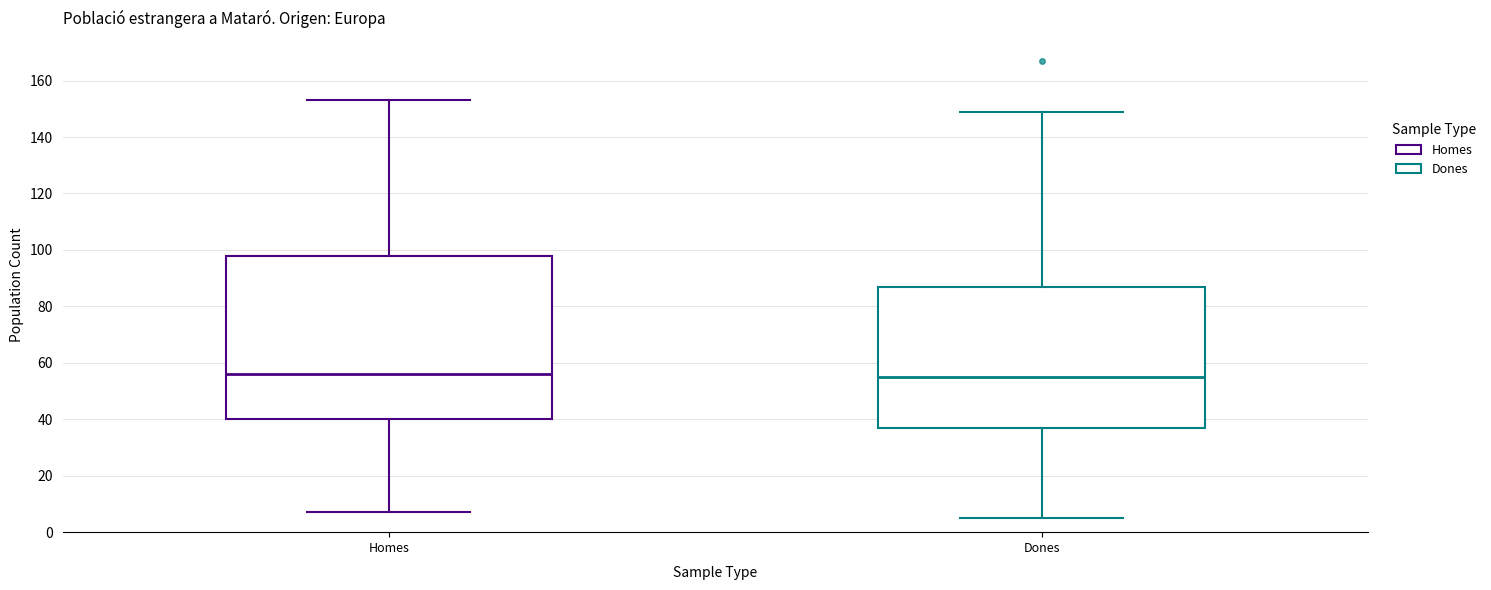

Which box is the tallest, from its lower edge to its upper edge?

Homes